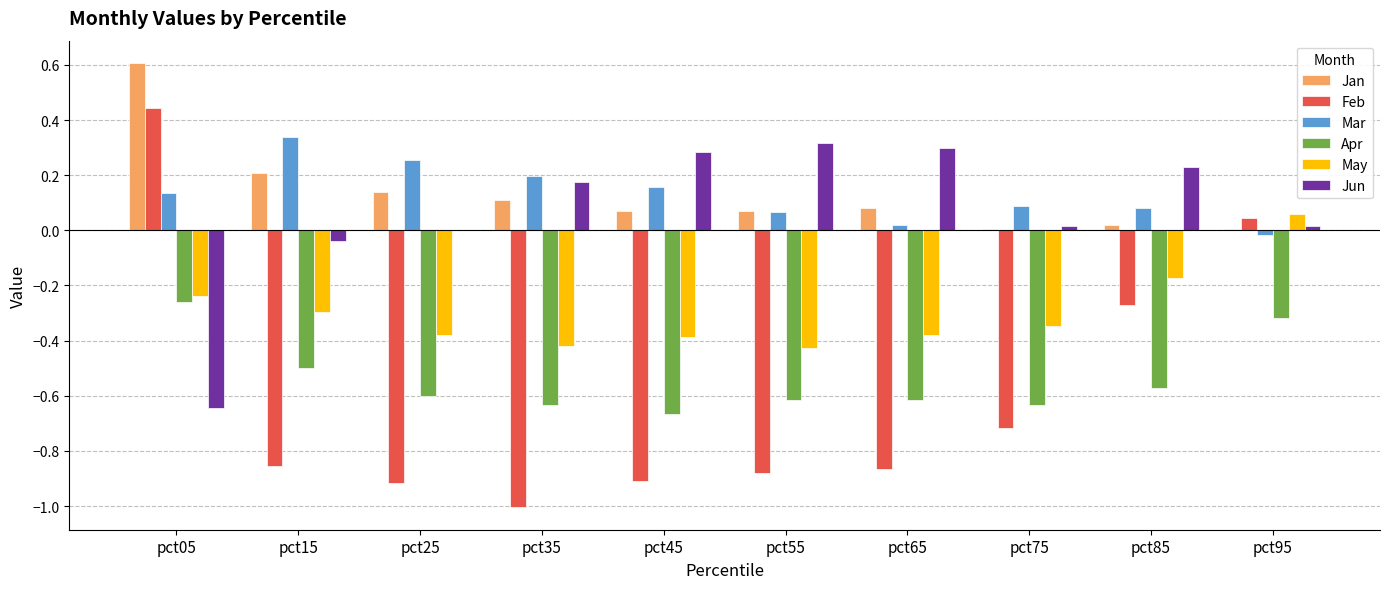

Is the value of Jun at pct45 greater than the value of Jan at pct65?

Yes